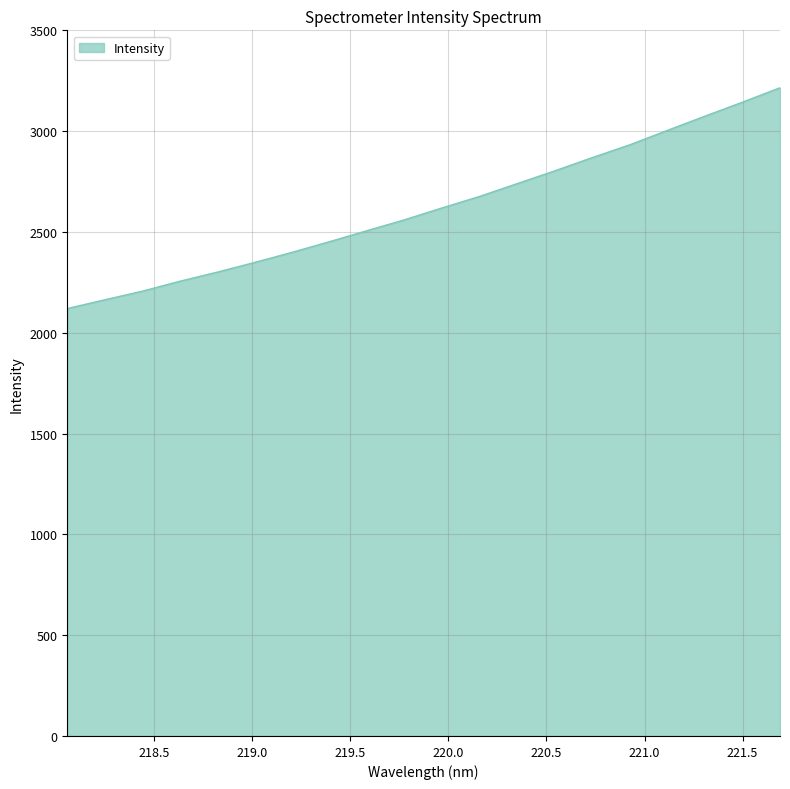

True or false: there are more than 1 points higher than both neighbors.

False